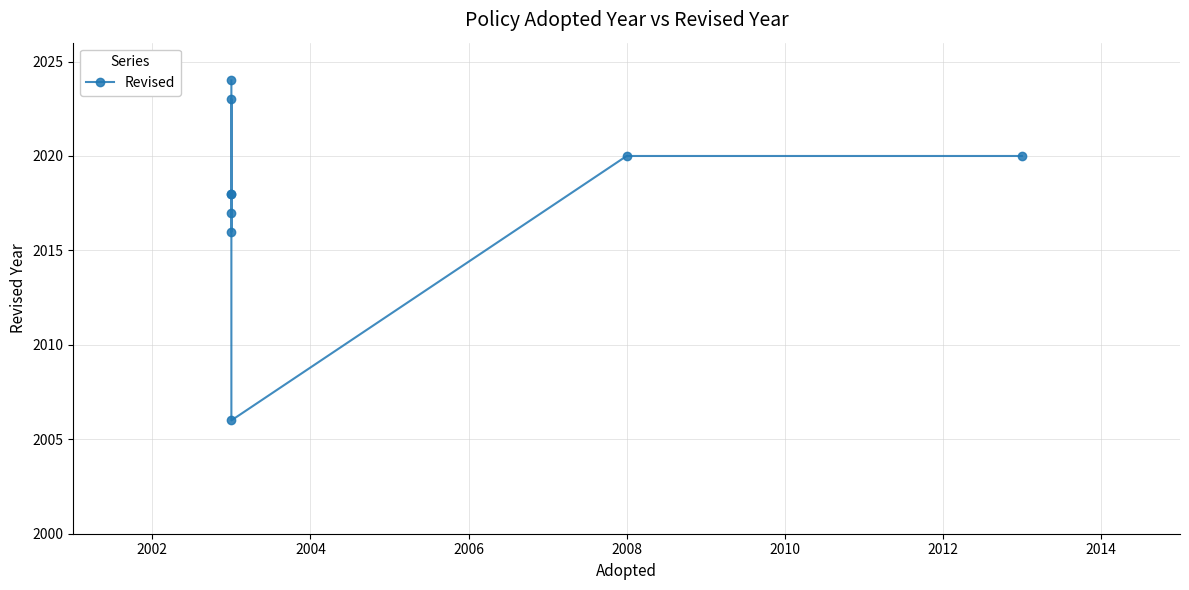

Reading left to right, transcribe all the data shown in this chart.

2024	2018	2016	2017	2018	2023	2006	2020	2020